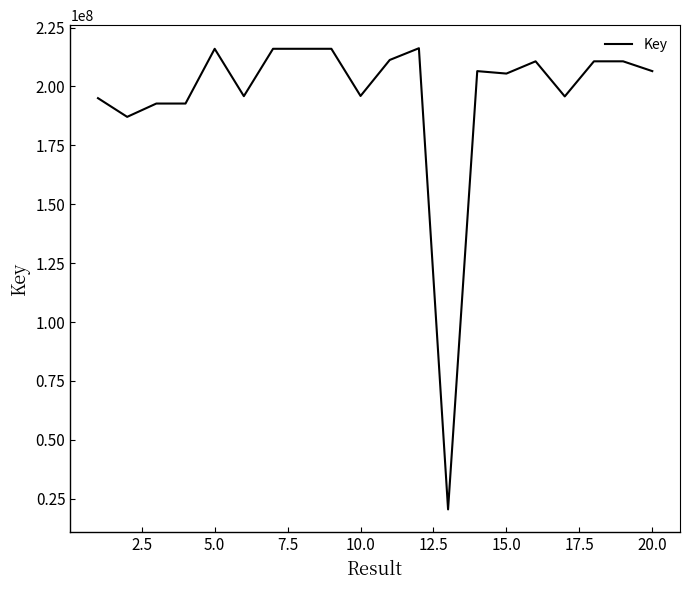

How many lines are shown in the chart?

1